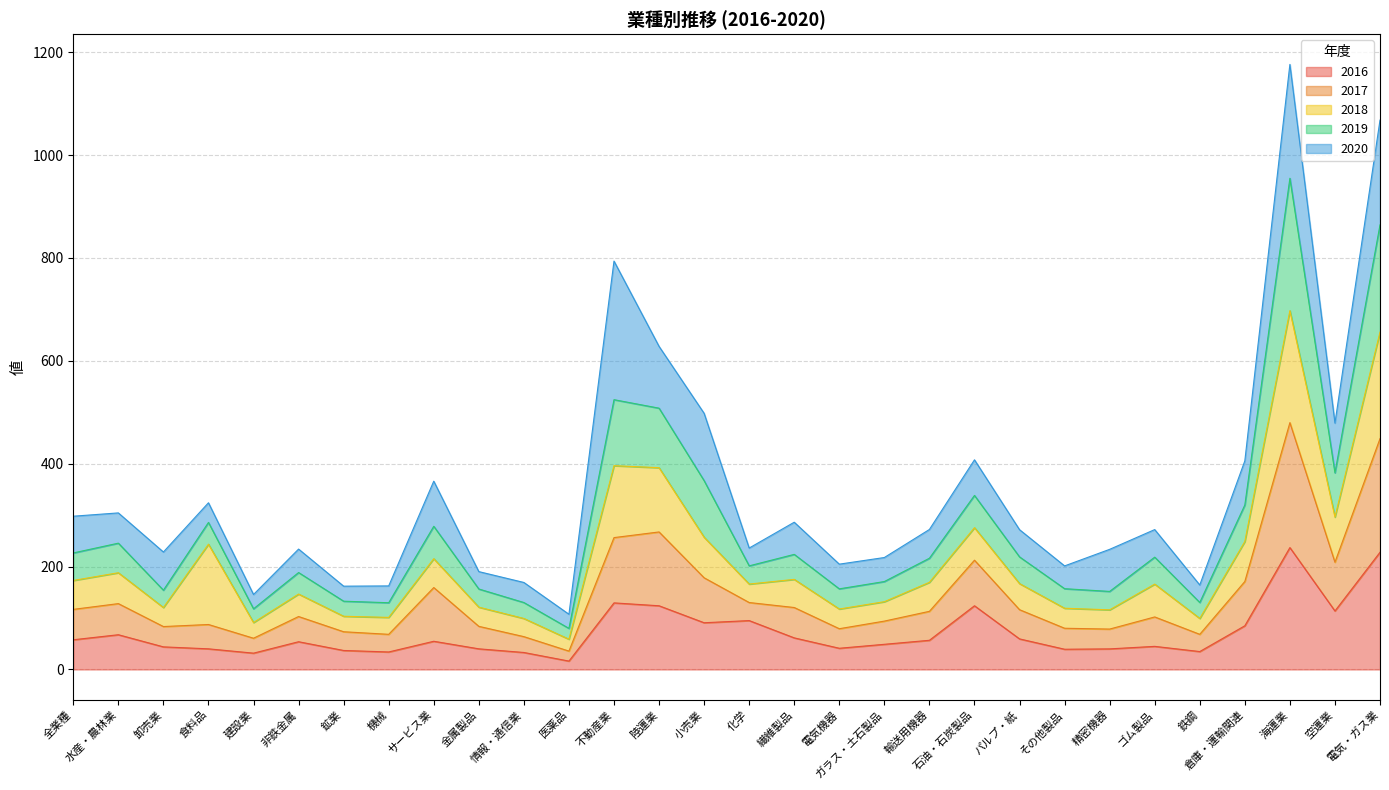

What is the maximum value for 2016?

236.9